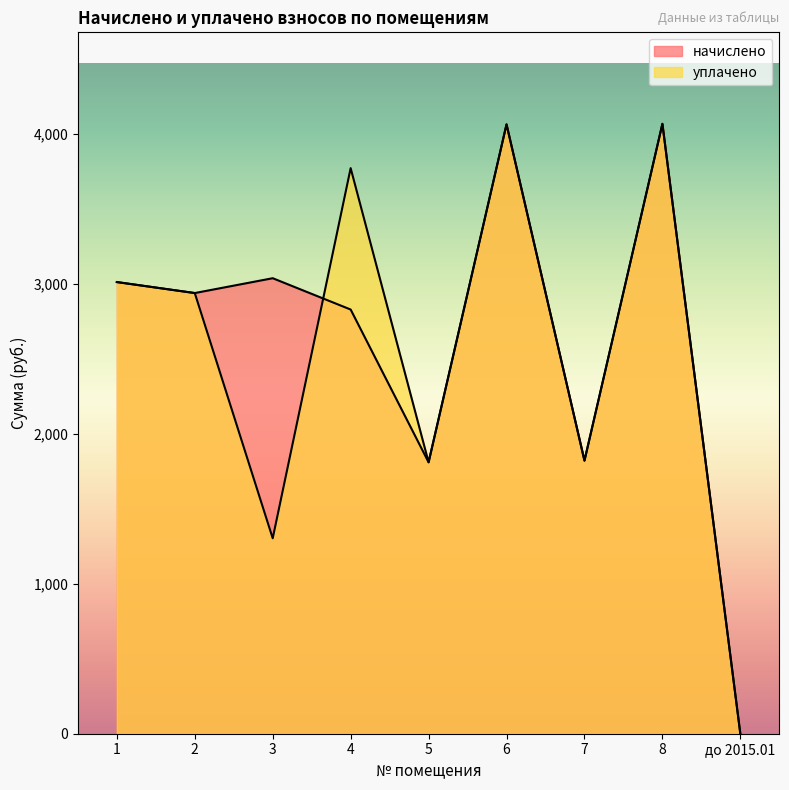

What are all the series names shown in the legend?

начислено, уплачено